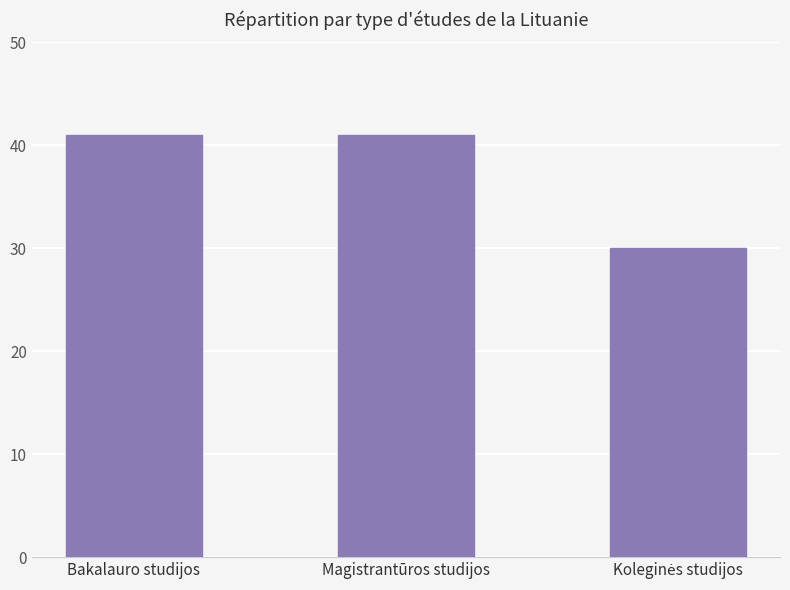

What is the difference between the maximum and minimum values?

11